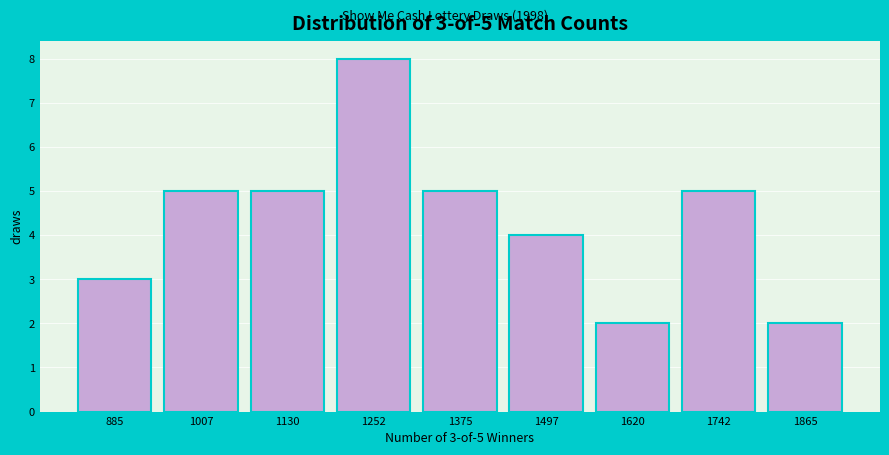

Reading left to right, transcribe all the data shown in this chart.

885=3	1007=5	1130=5	1252=8	1375=5	1497=4	1620=2	1742=5	1865=2